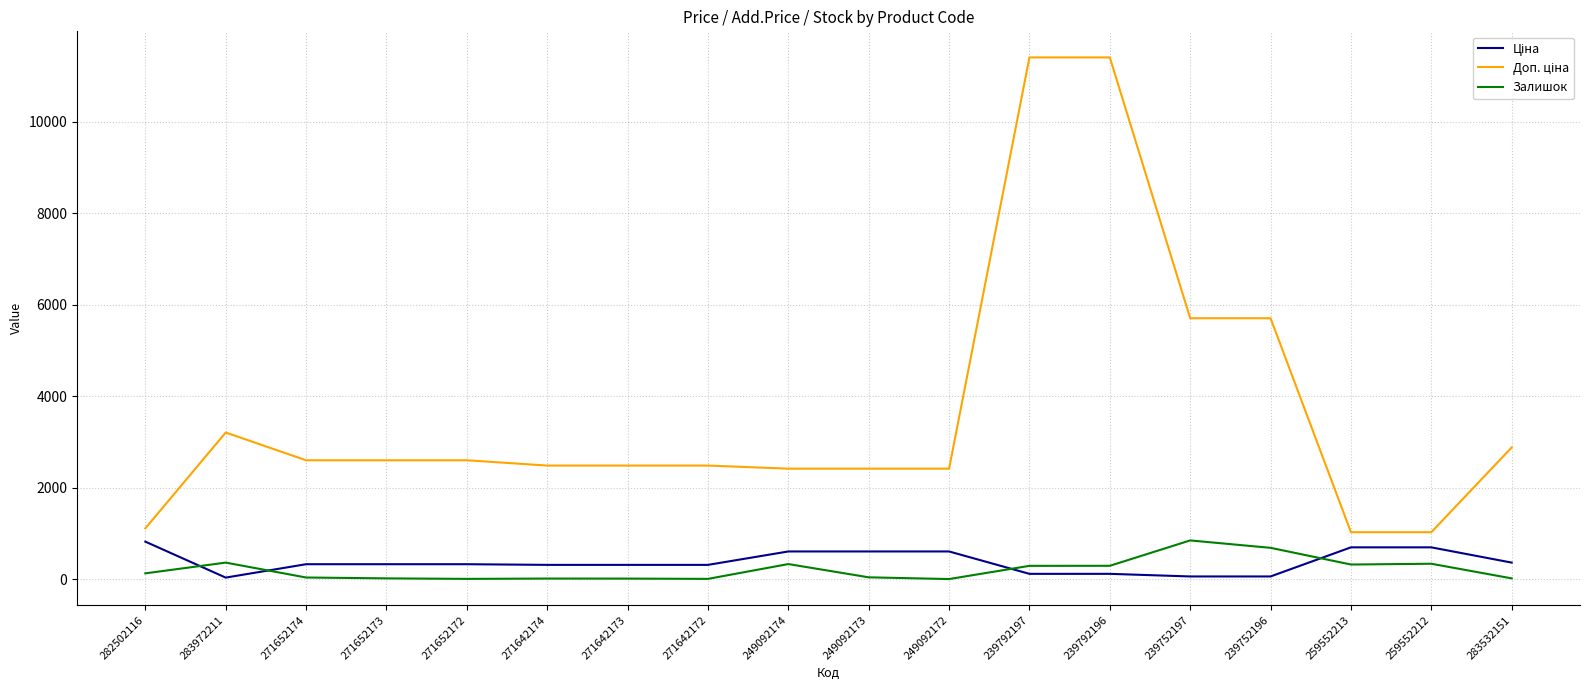

What is the greatest value displayed?

11410.0